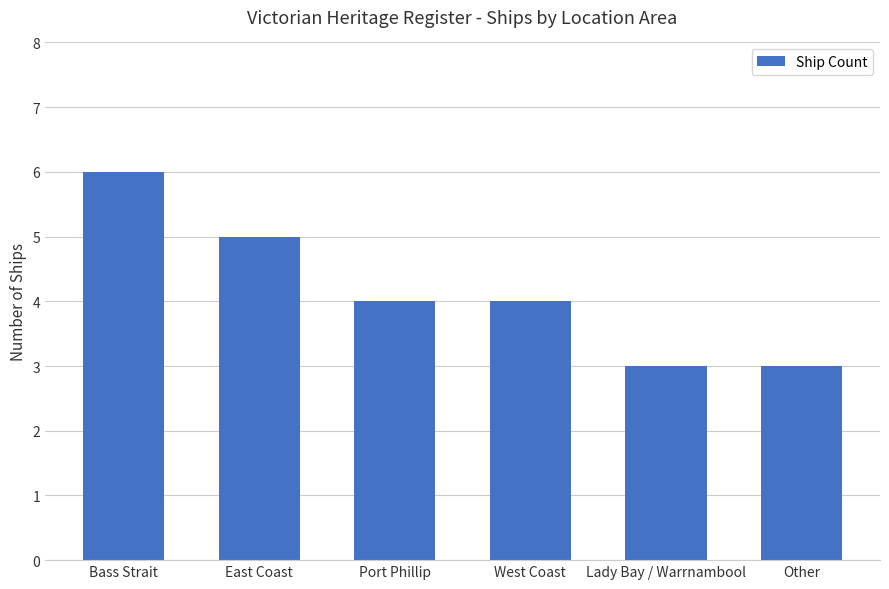

How many bars are there in total?

6